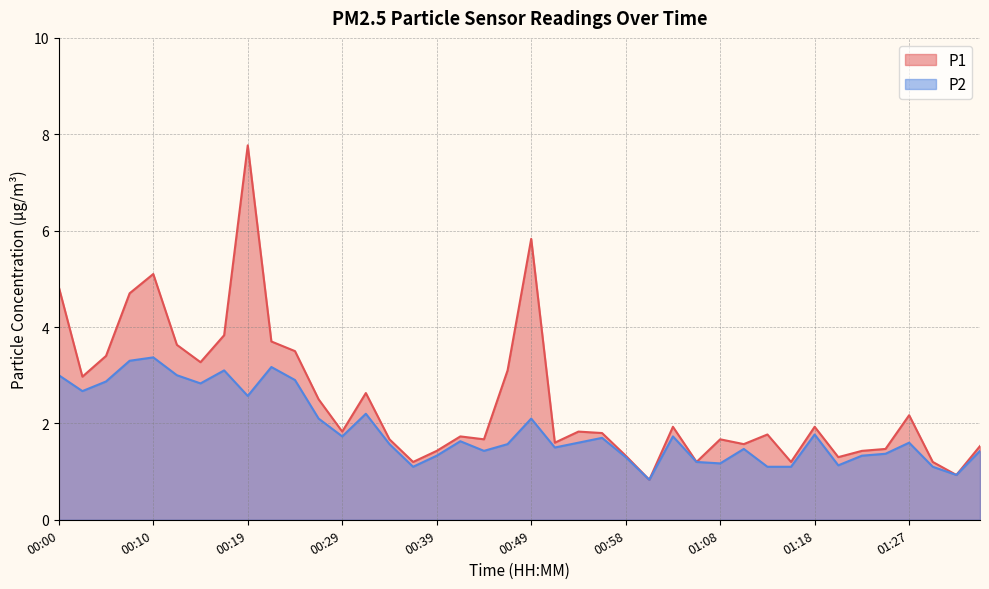

How many lines are shown in the chart?

2